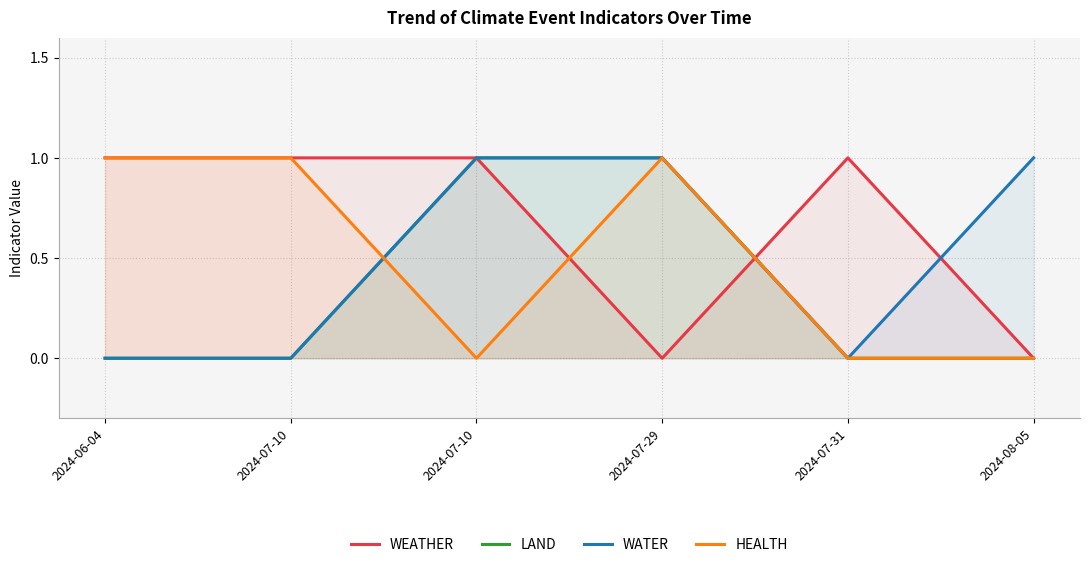

True or false: HEALTH and WATER intersect in this chart.

True